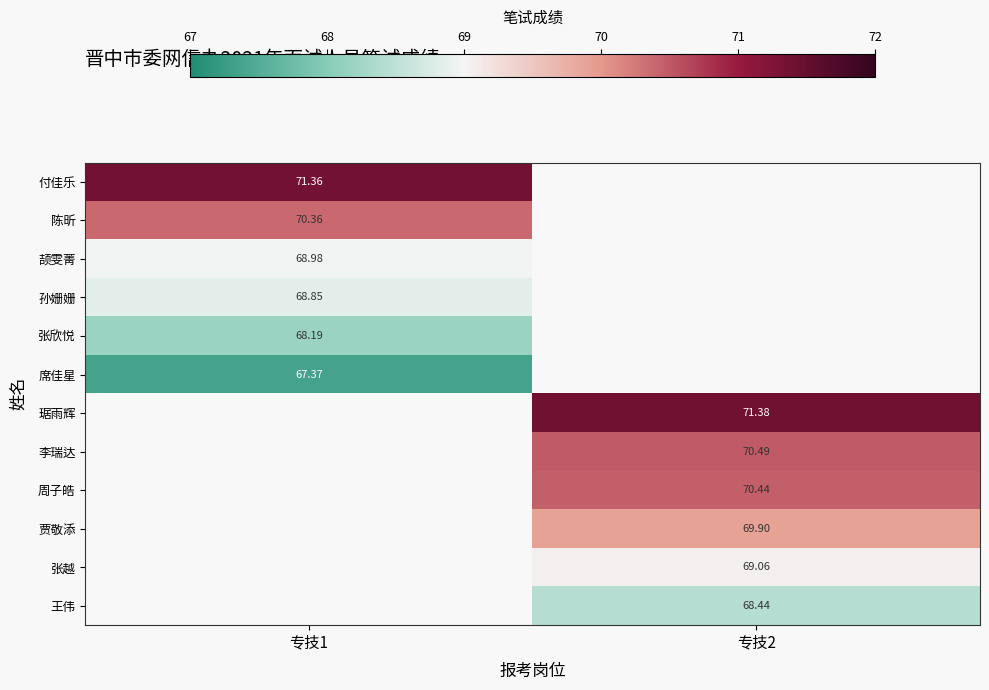

The value of 孙姗姗 at 专技1 is 68.8. True or false?

True